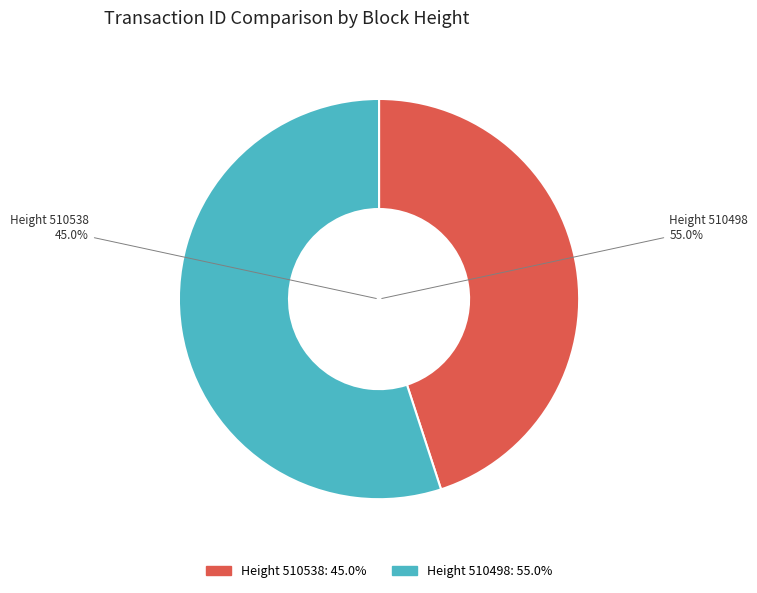

Is there any slice that represents more than half of the pie?

Yes